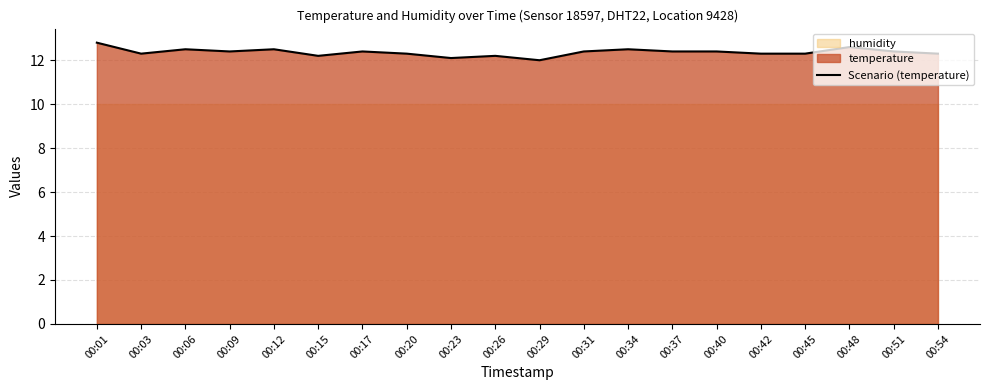

Count the values in the range 12 to 13.

20